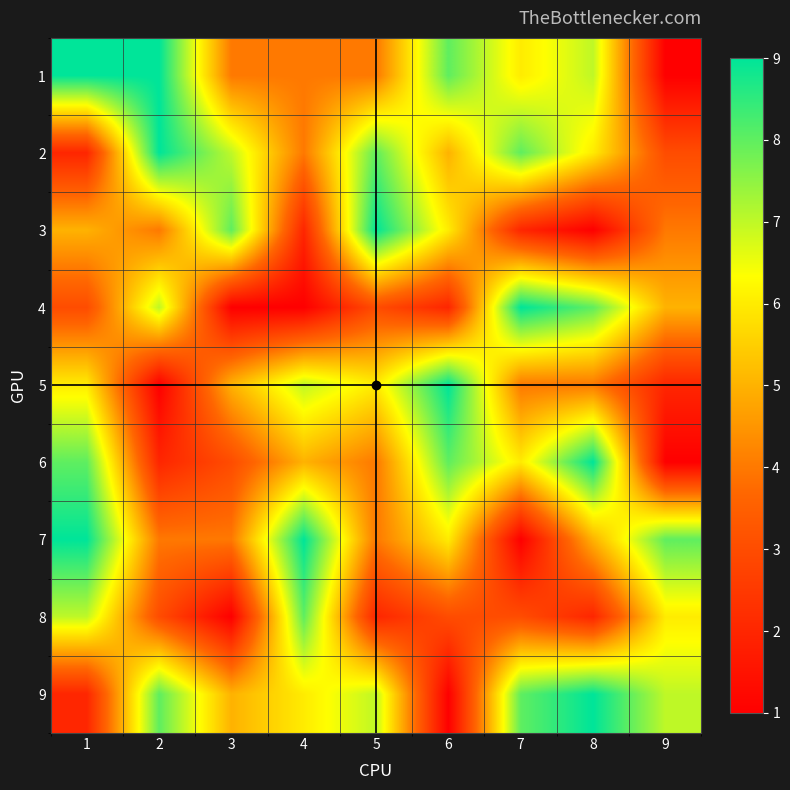

Reading left to right, list all the values displayed in this chart.

1: 1=9	2=9	3=4	4=4	5=4	6=8	7=6	8=7	9=1
2: 1=2	2=9	3=7	4=4	5=8	6=5	7=8	8=6	9=3
3: 1=5	2=4	3=8	4=2	5=9	6=6	7=2	8=1	9=4
4: 1=3	2=7	3=1	4=1	5=3	6=2	7=9	8=8	9=5
5: 1=6	2=1	3=5	4=7	5=6	6=9	7=4	8=4	9=2
6: 1=8	2=2	3=3	4=5	5=4	6=8	7=6	8=9	9=1
7: 1=9	2=4	3=4	4=9	5=4	6=6	7=1	8=5	9=8
8: 1=7	2=3	3=1	4=8	5=2	6=3	7=3	8=2	9=6
9: 1=2	2=8	3=5	4=6	5=7	6=1	7=8	8=9	9=7